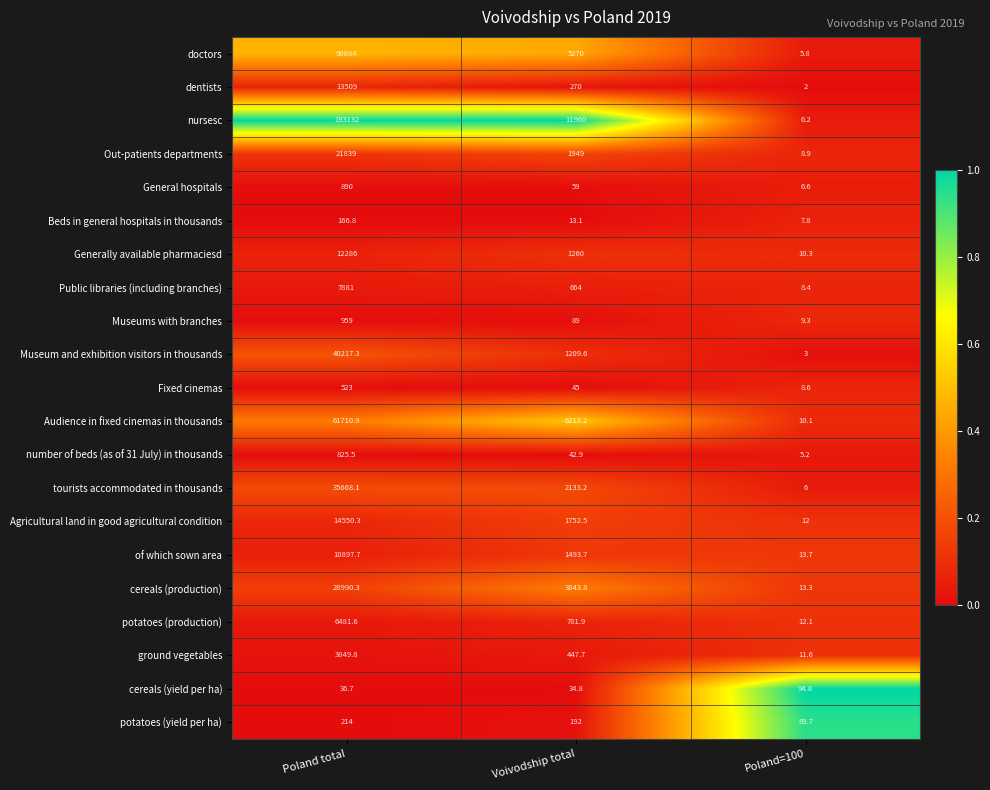

Which series has the largest range (max minus min)?

nursesc